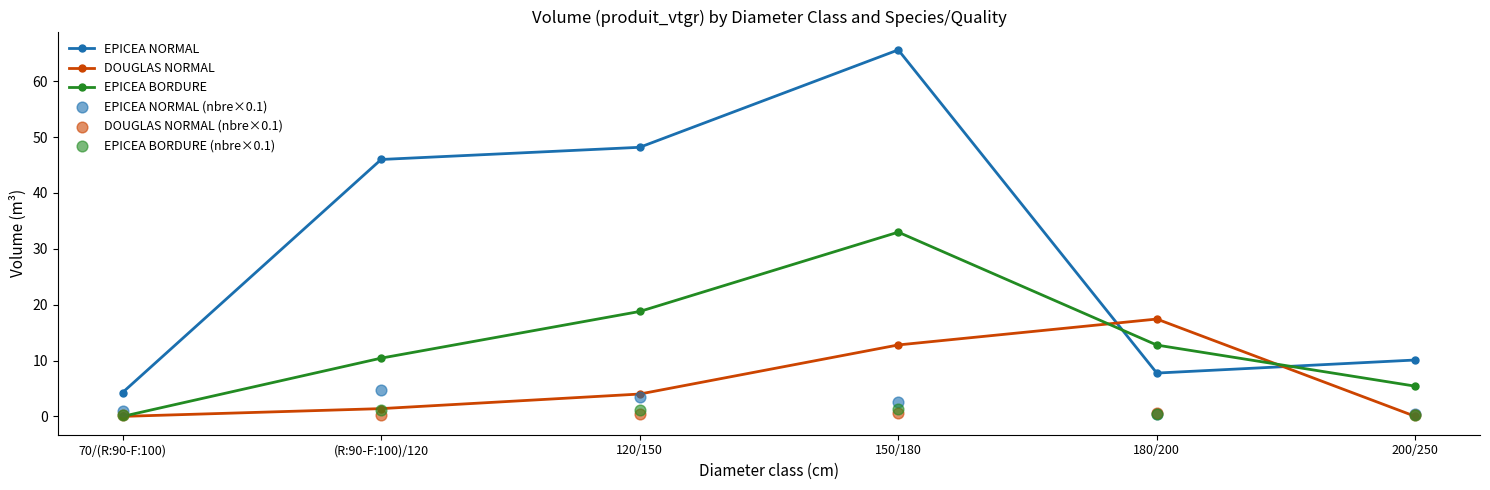

Which series contains the lowest Y value?

DOUGLAS NORMAL